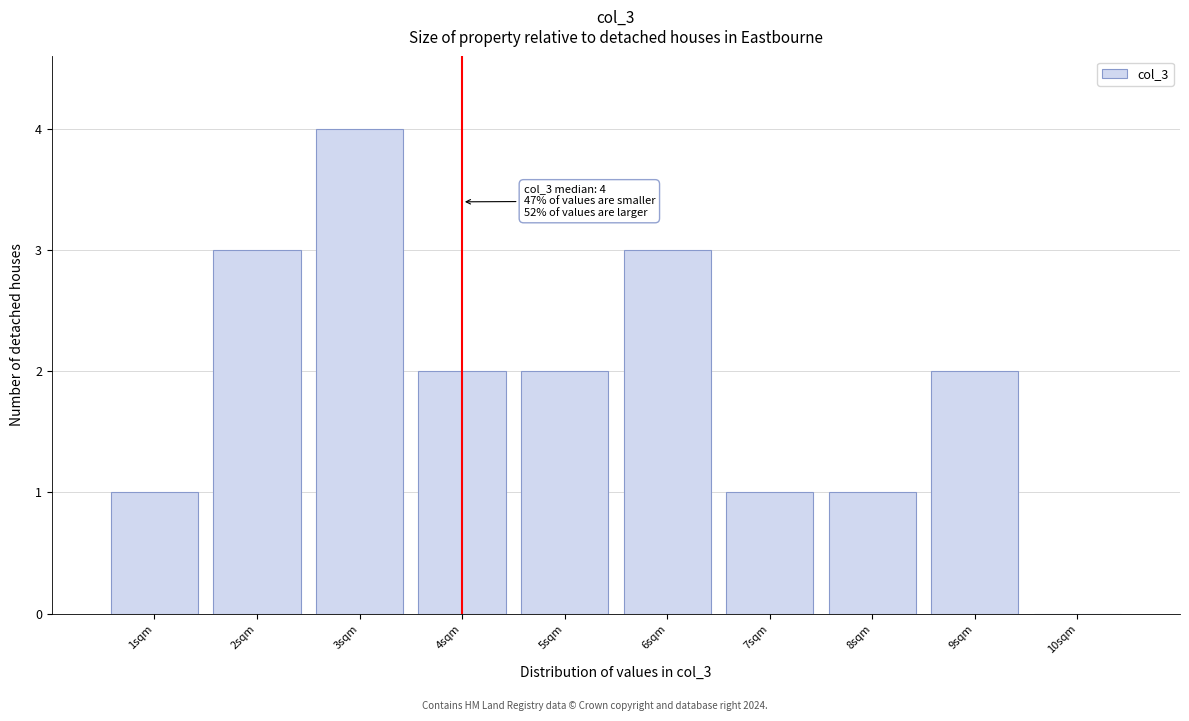

Over which range of the x-axis is the bar tallest?

2.5 to 3.5